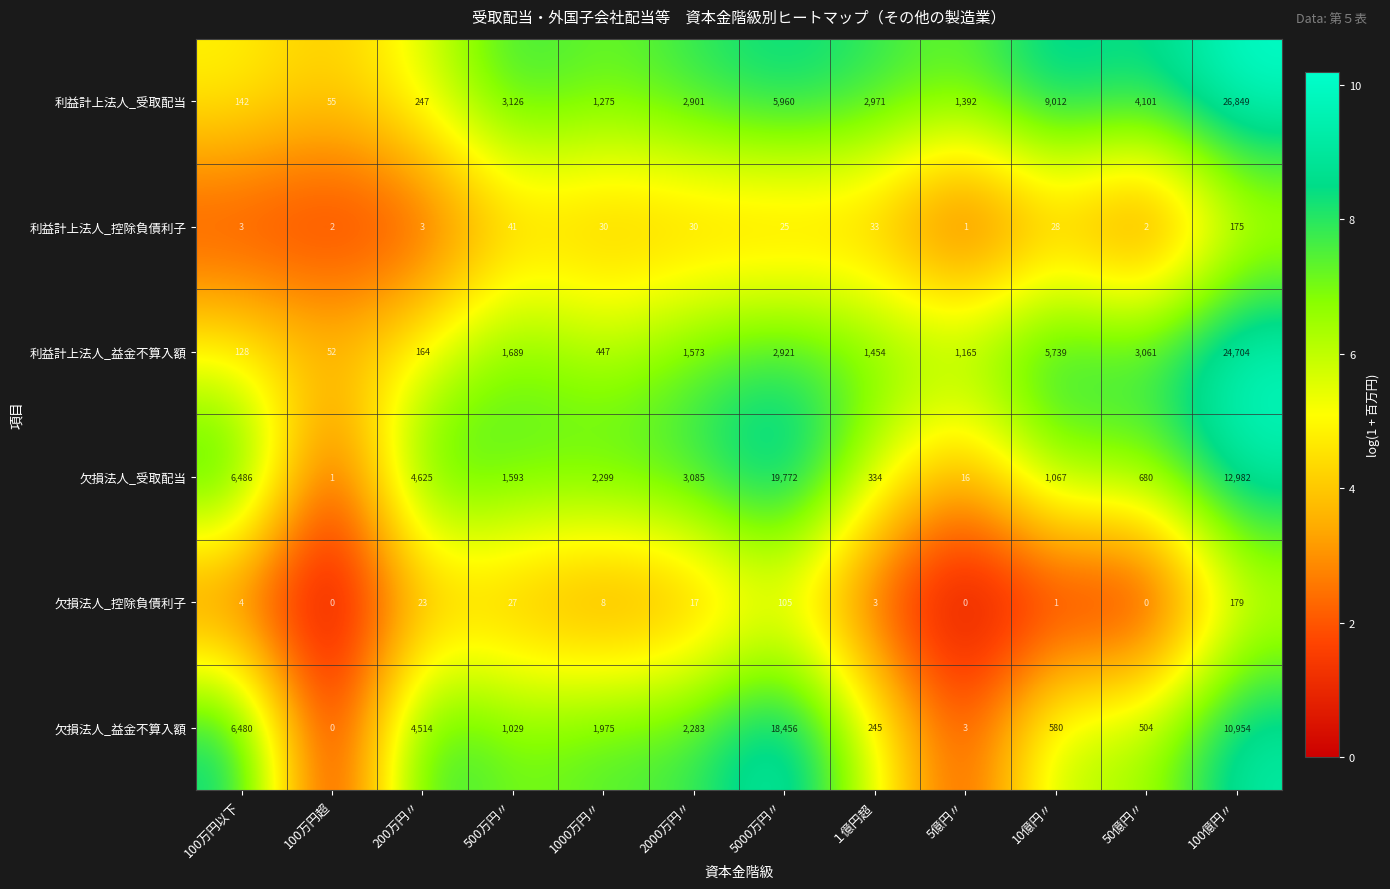

Which series changed the most between 100万円超 and 500万円〃?

利益計上法人_受取配当